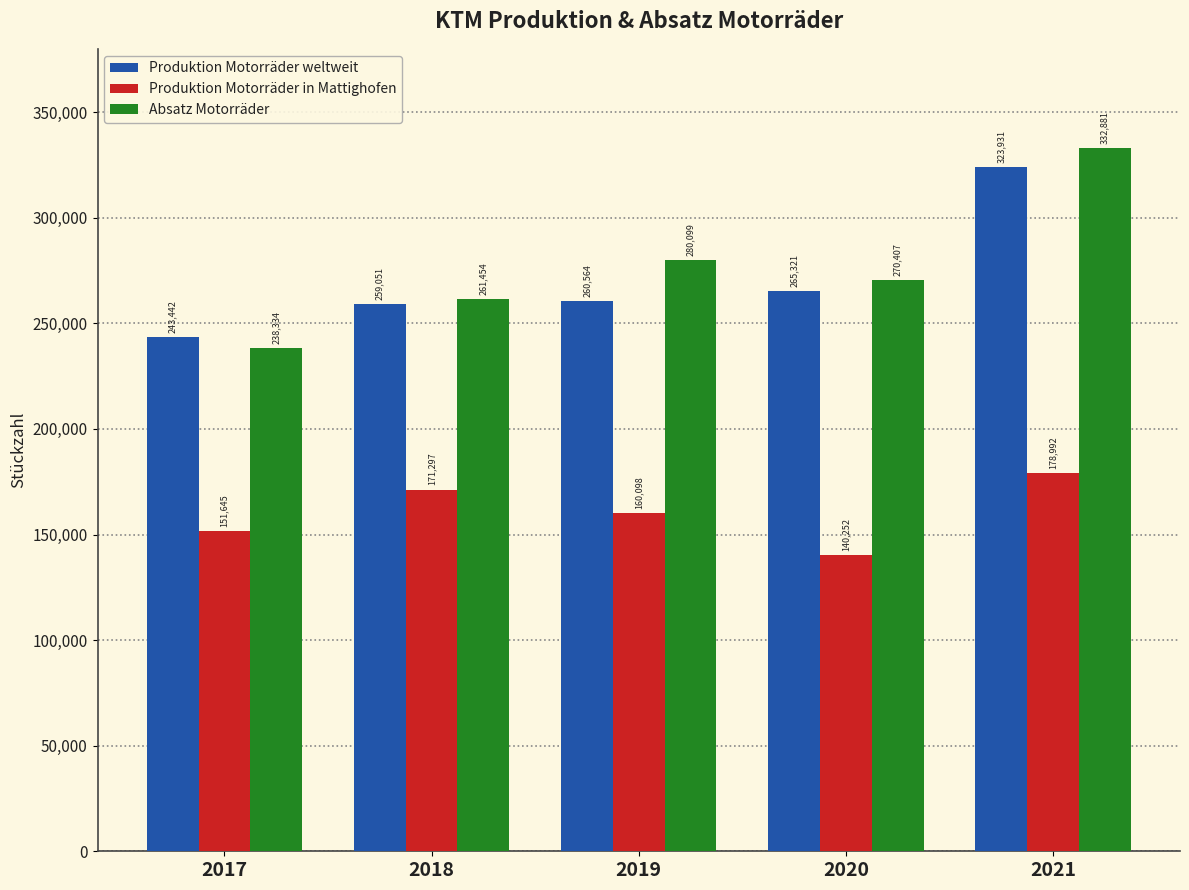

Reading left to right, transcribe all the data shown in this chart.

Produktion Motorräder weltweit: 2017=243442	2018=259051	2019=260564	2020=265321	2021=323931
Produktion Motorräder in Mattighofen: 2017=151645	2018=171297	2019=160098	2020=140252	2021=178992
Absatz Motorräder: 2017=238334	2018=261454	2019=280099	2020=270407	2021=332881